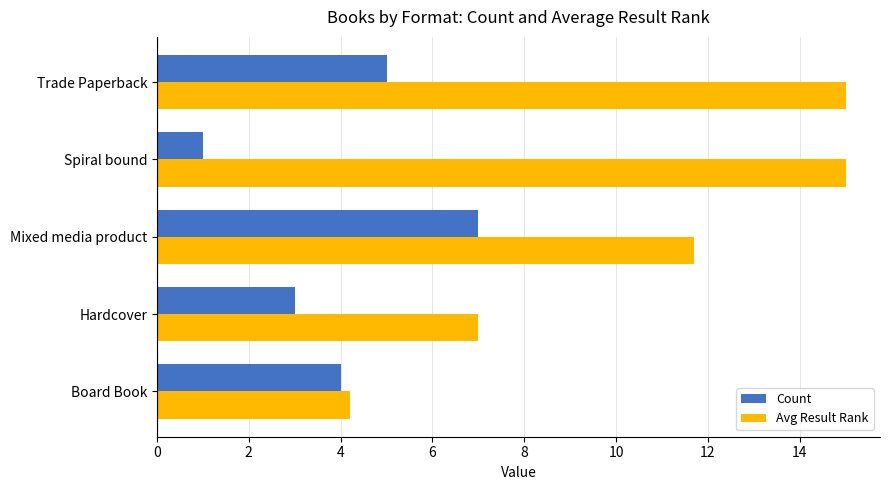

What is the lowest value of the Avg Result Rank series?

4.2